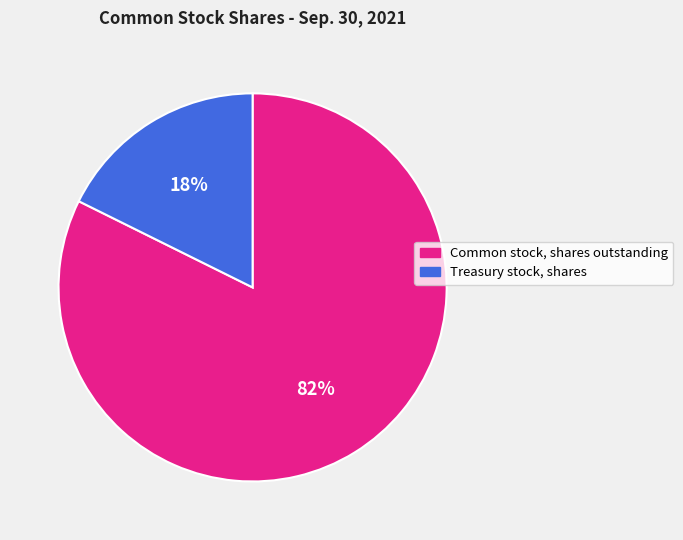

Is Common stock, shares outstanding the majority of the pie?

Yes